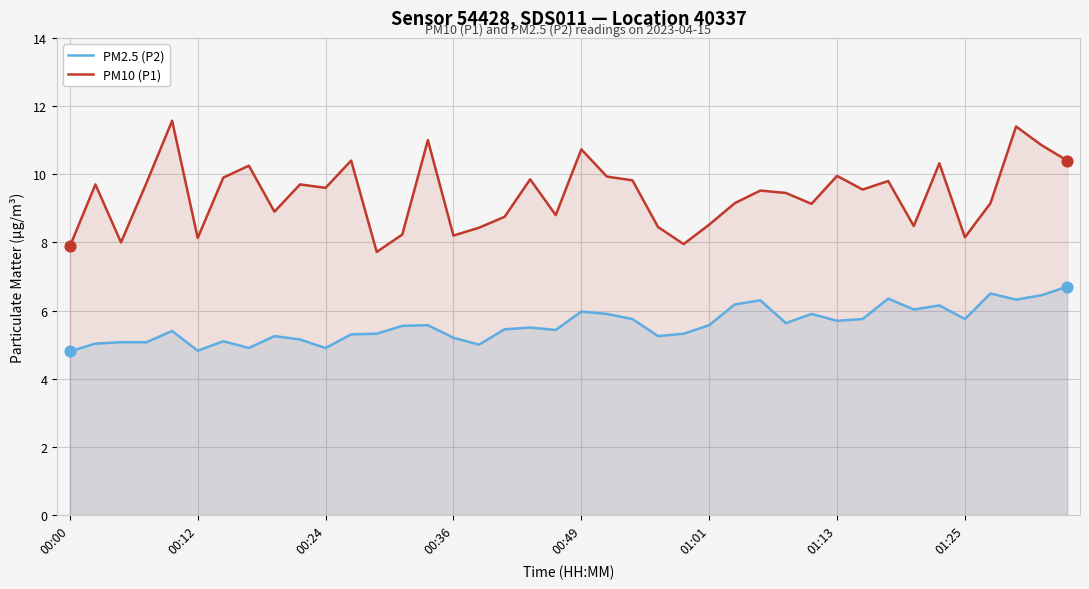

Which series has the largest total across all categories?

PM10 (P1)